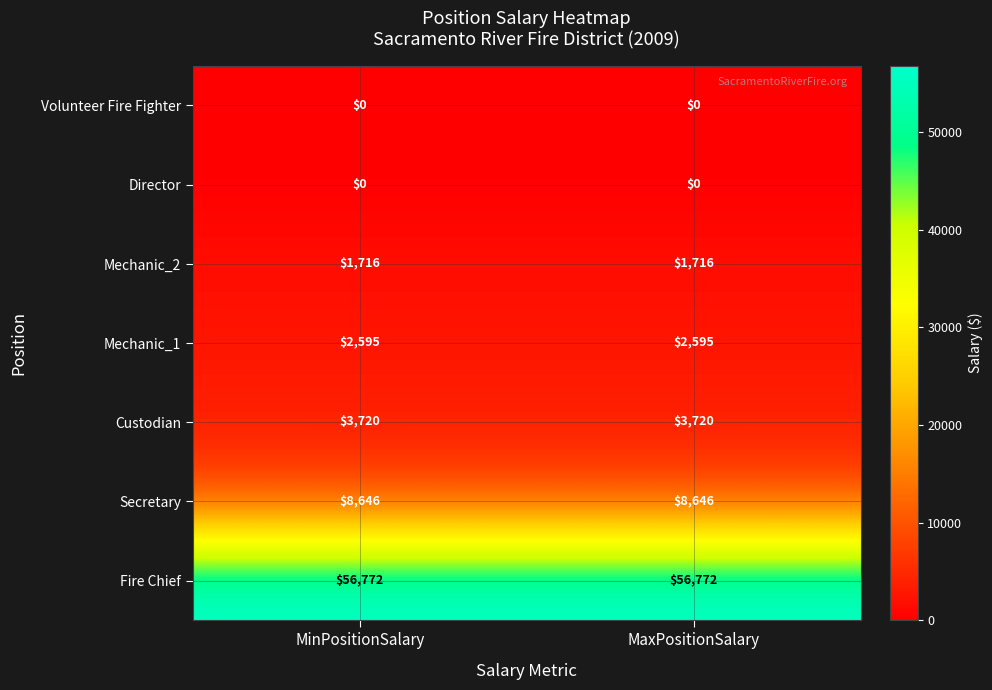

Which series has the largest total across all categories?

Fire Chief